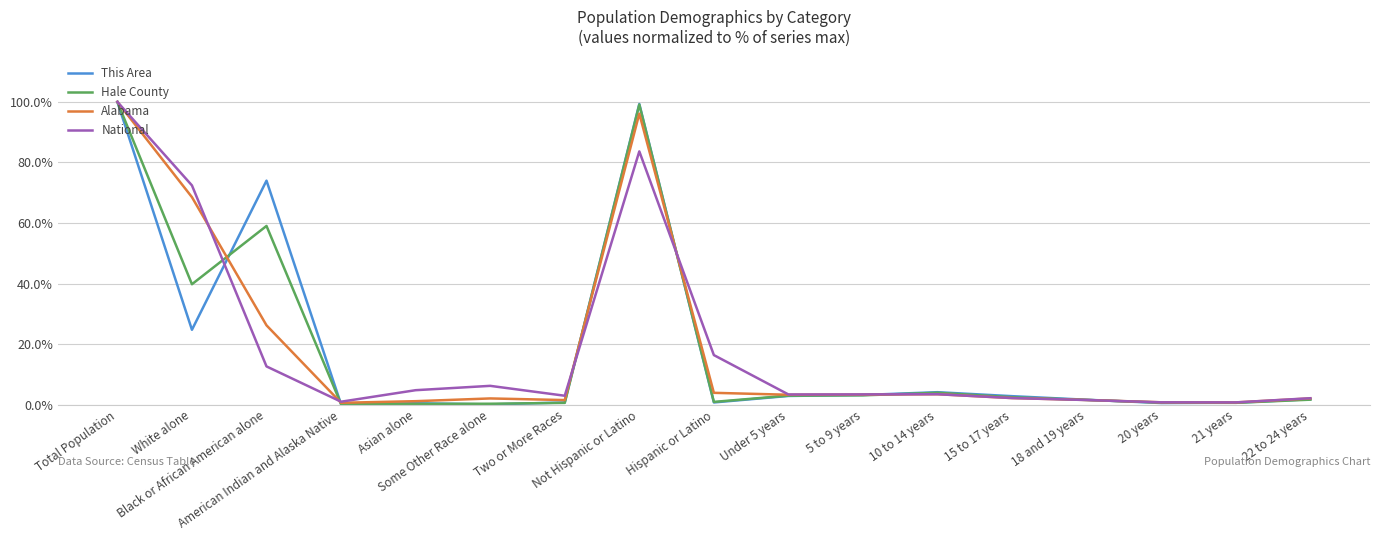

What is the average value of the This Area series?

18.7